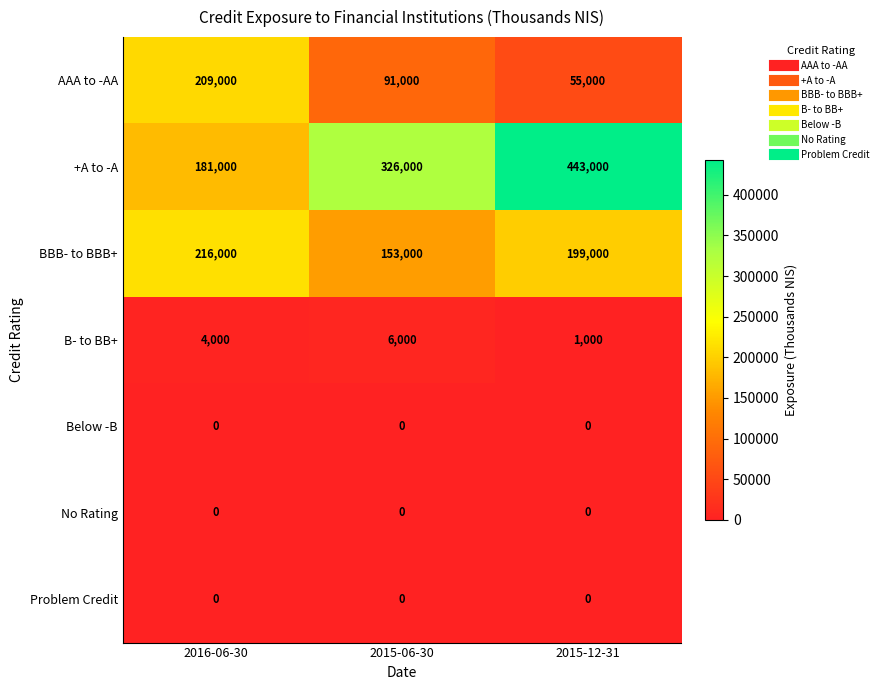

What is the sum of the B- to BB+ values at 2016-06-30 and 2015-06-30?

10000